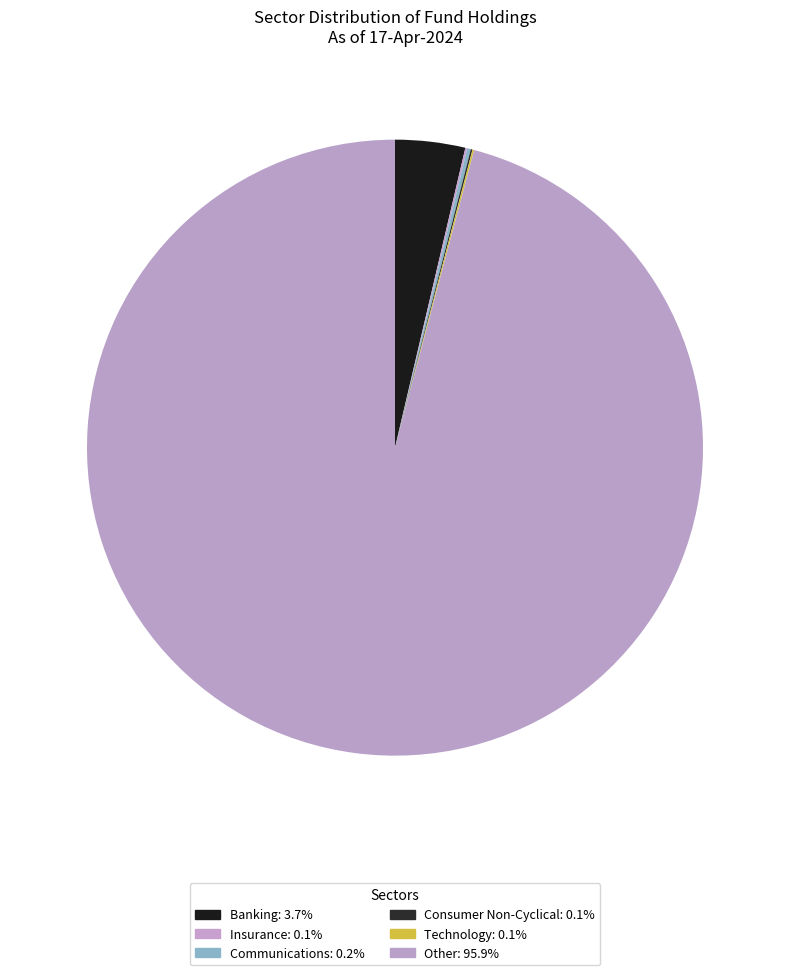

Does Other account for over 50% of the chart?

Yes